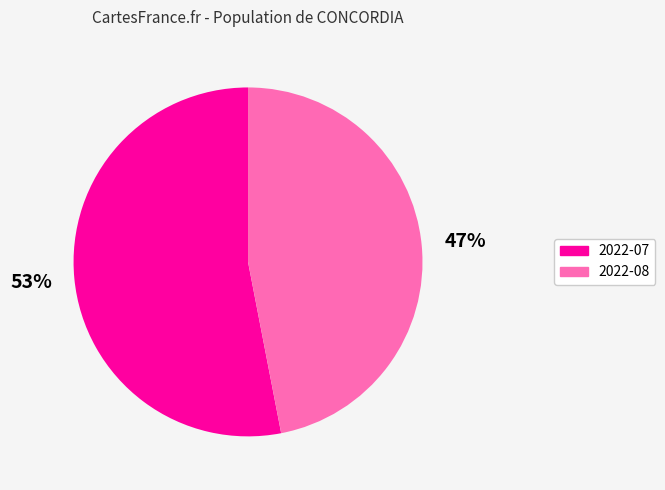

To the nearest percent, what is the difference between the 2022-07 and 2022-08 slice percentages?

6%